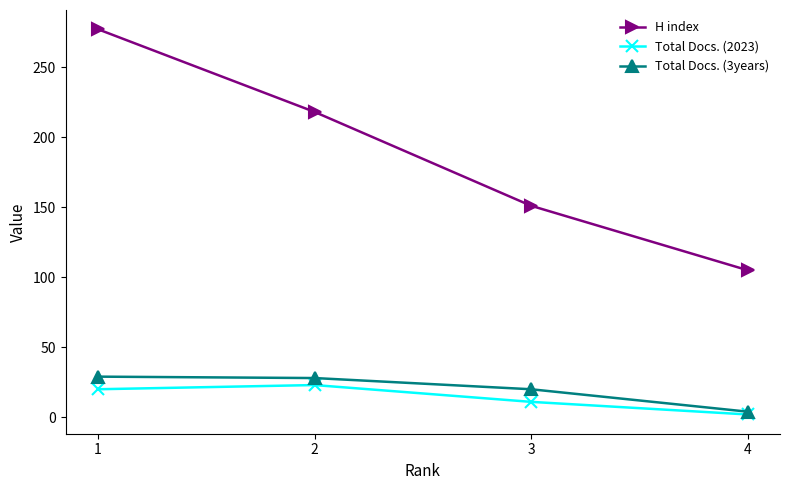

Is the value of Total Docs. (3years) at 4 greater than the value of H index at 2?

No